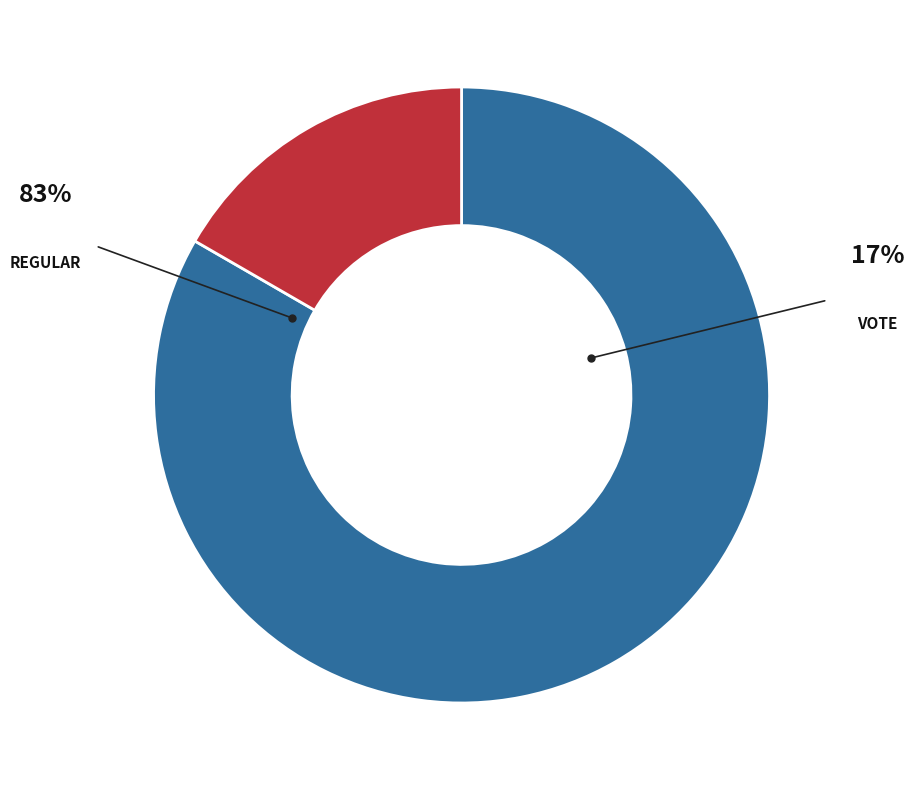

Is there a majority slice in this chart?

Yes